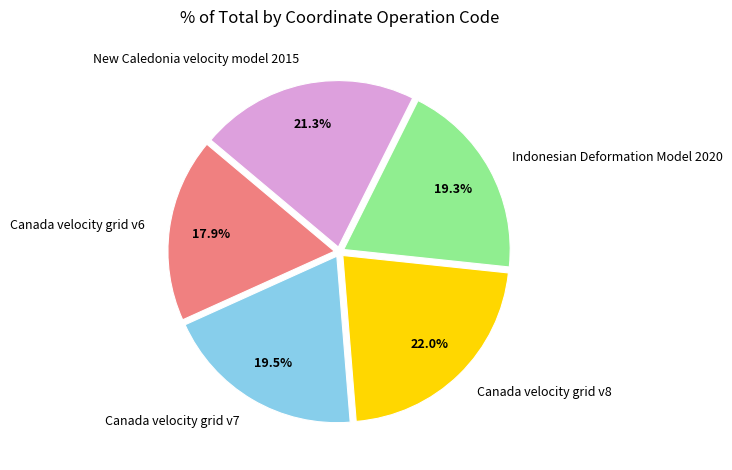

To the nearest percent, what percentage of the pie is Canada velocity grid v8?

22%